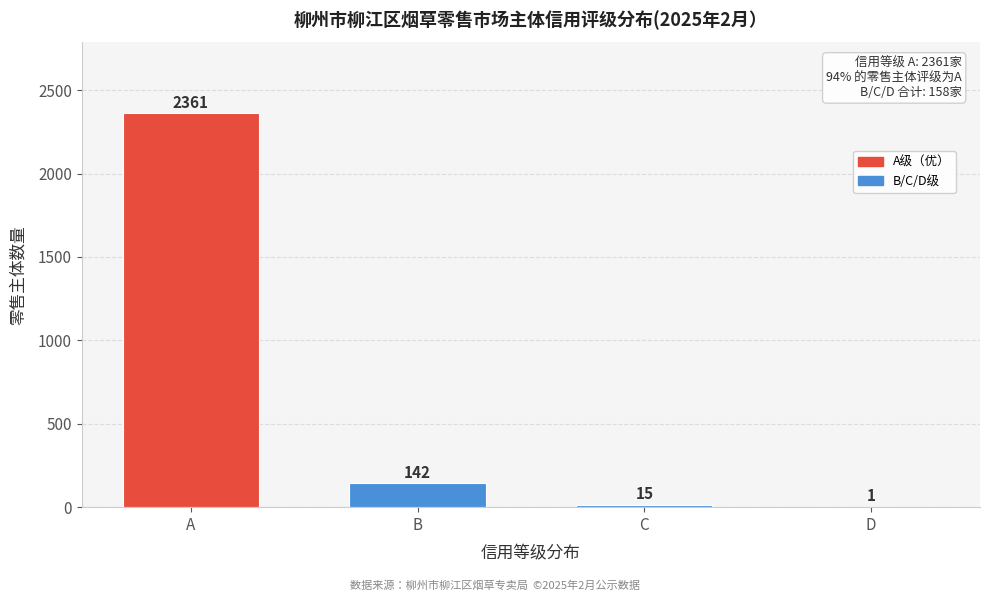

Reading left to right, what are all the values shown in this chart?

A=2361	B=142	C=15	D=1